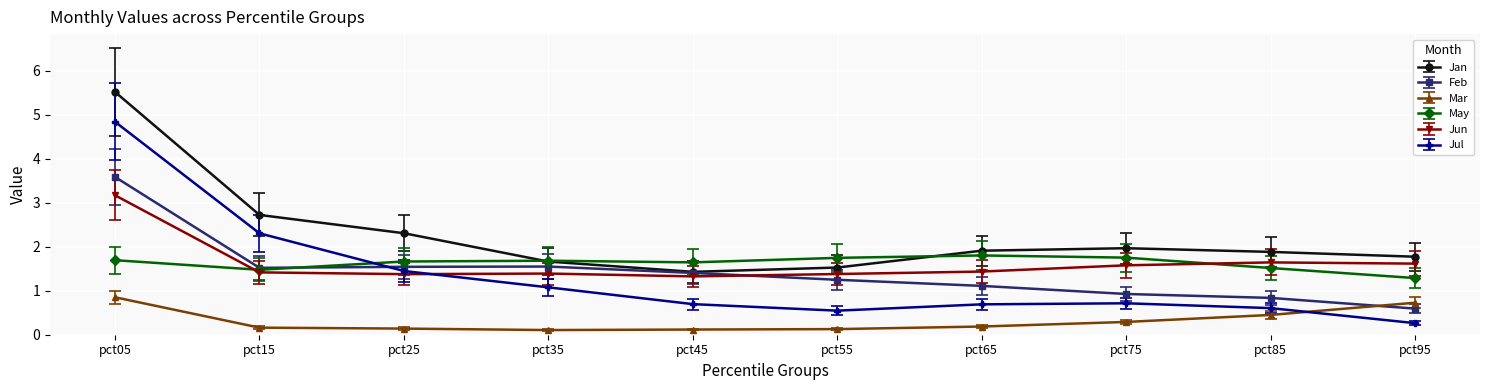

Which series has the largest range (max minus min)?

Jul